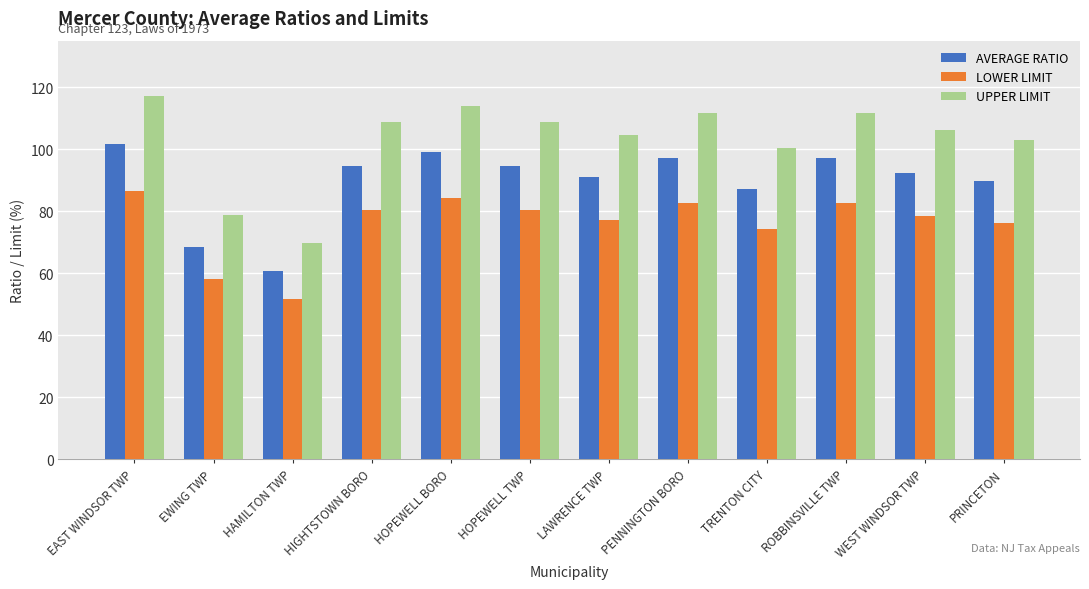

Which series has the largest total across all categories?

UPPER LIMIT